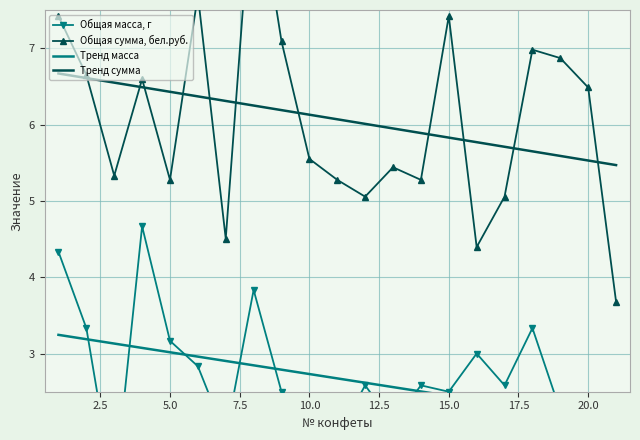

What is the minimum value for Тренд сумма?

5.5